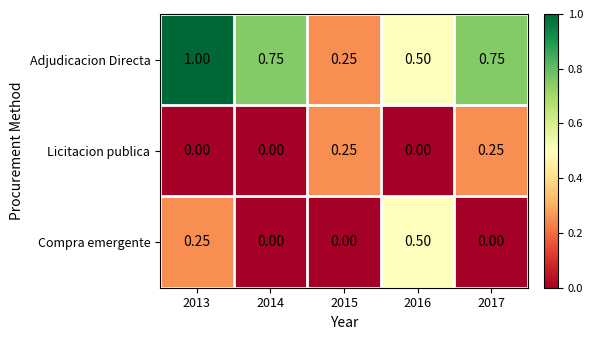

Is the value of Adjudicacion Directa at 2014 greater than the value of Compra emergente at 2014?

Yes